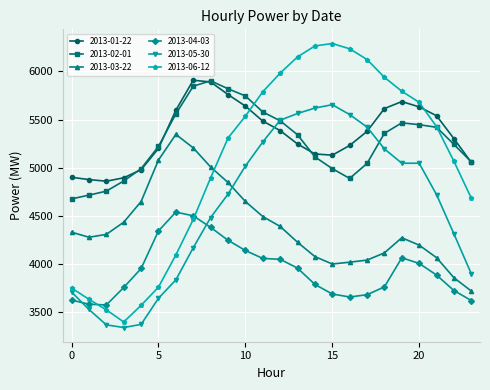

What is the greatest value displayed?

6287.6